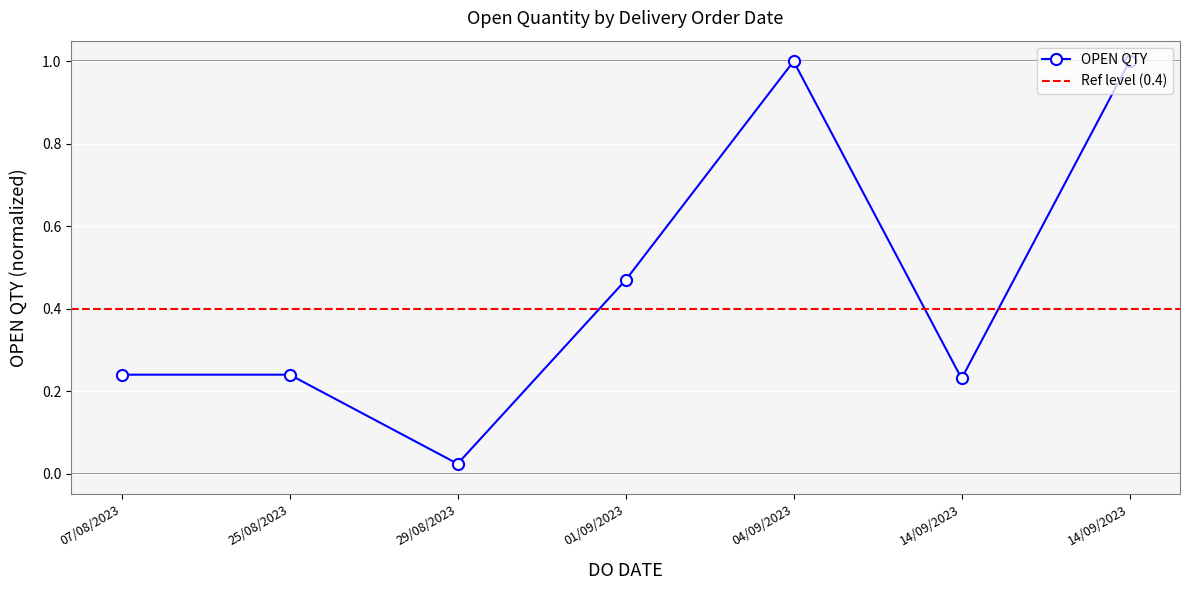

How many lines are shown in the chart?

1